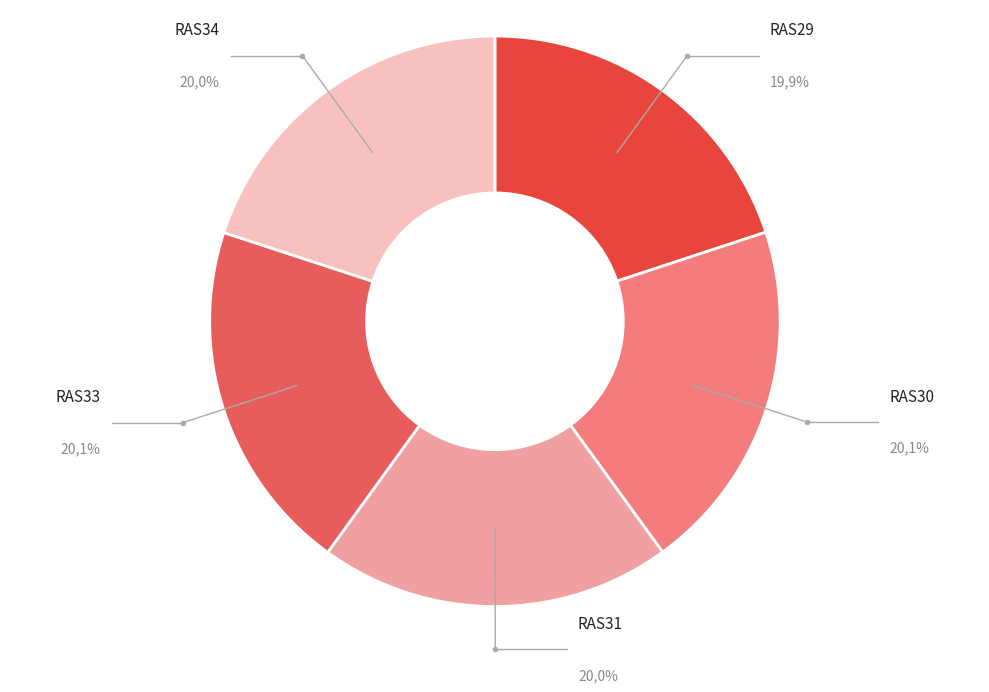

Is there a majority slice in this chart?

No